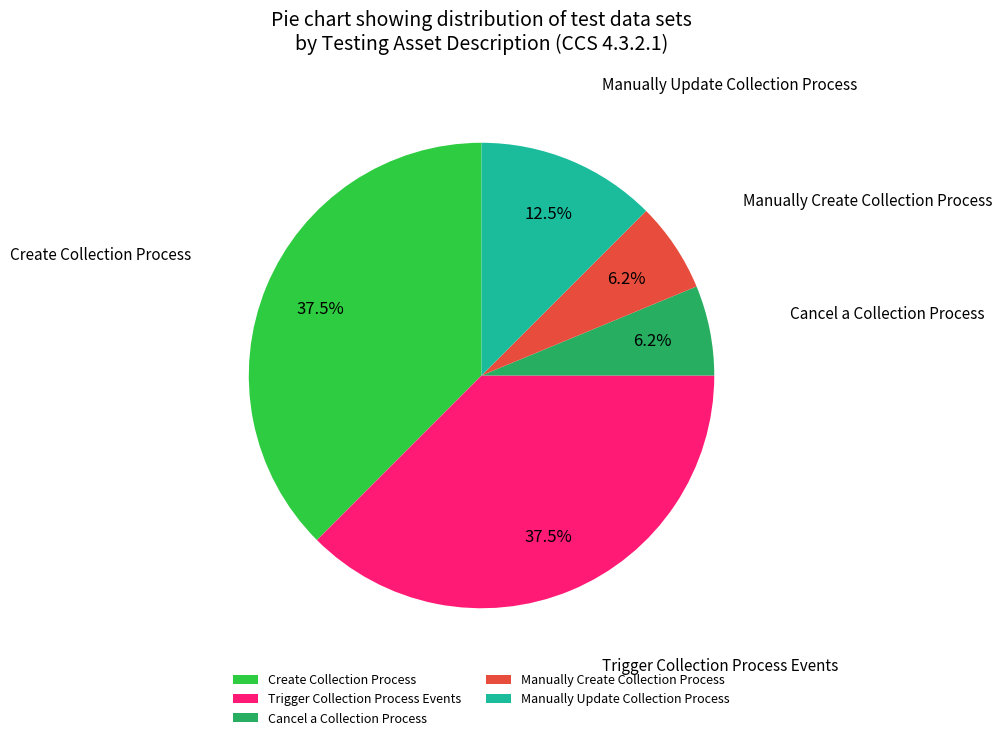

Which has a higher value, Create Collection Process or Manually Update Collection Process?

Create Collection Process